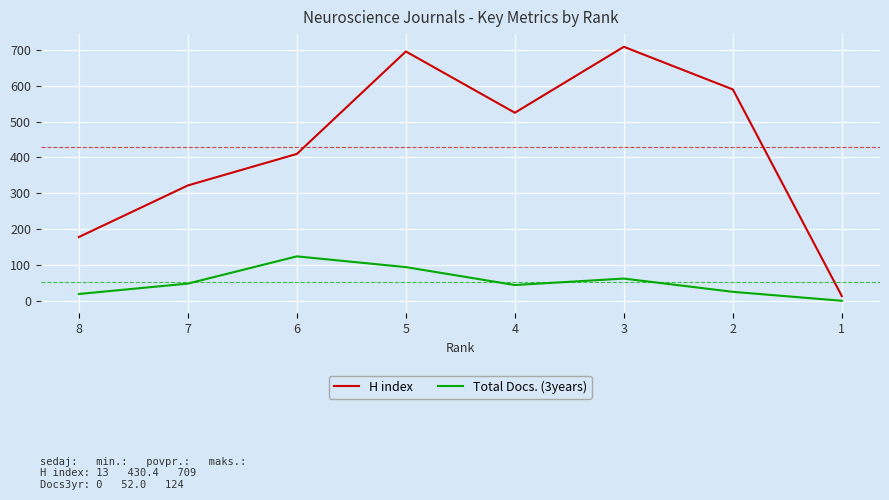

What is the sum of all H index values?

3443